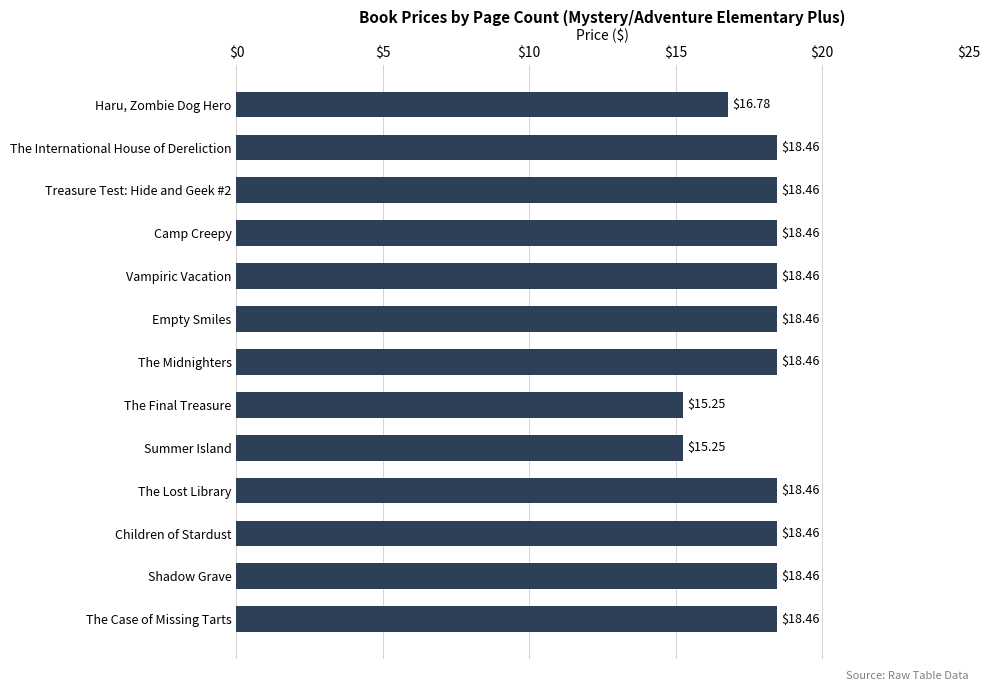

What is the difference between the second highest and minimum values?

3.2